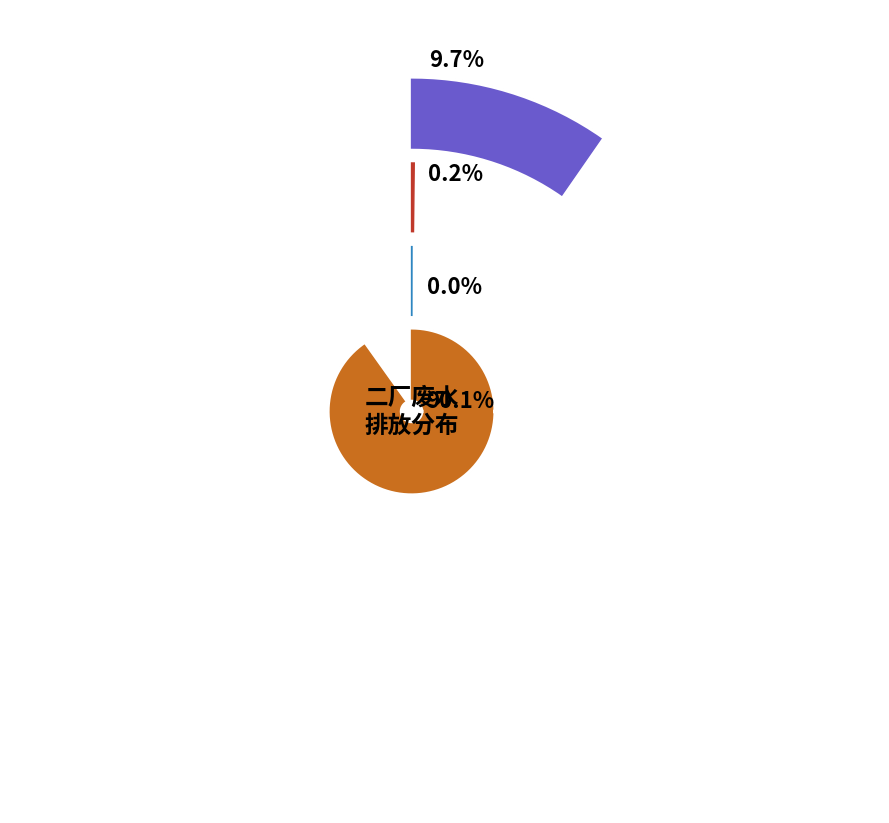

Rank the series by their maximum value, from lowest to highest.

总铅排放量(千克), 总镉排放量(千克), 化学需氧量排放量(千克), 氨氮排放量(千克)